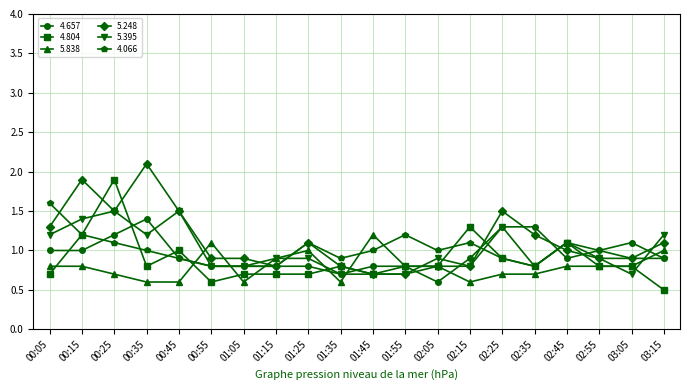

At how many categories does at least one series exceed 0?

20